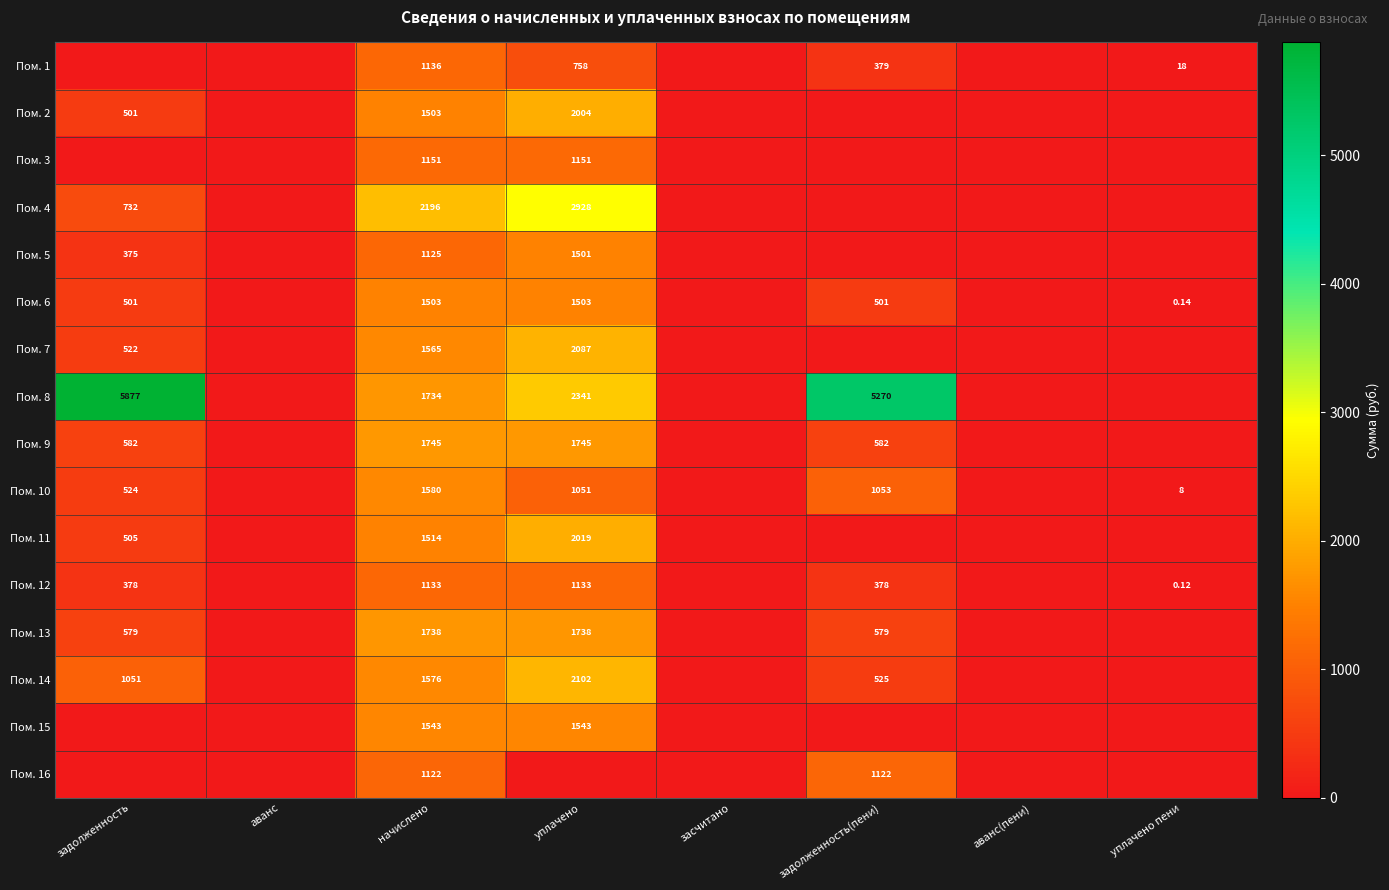

What is the sum of all Пом. 2 values?

4008.2